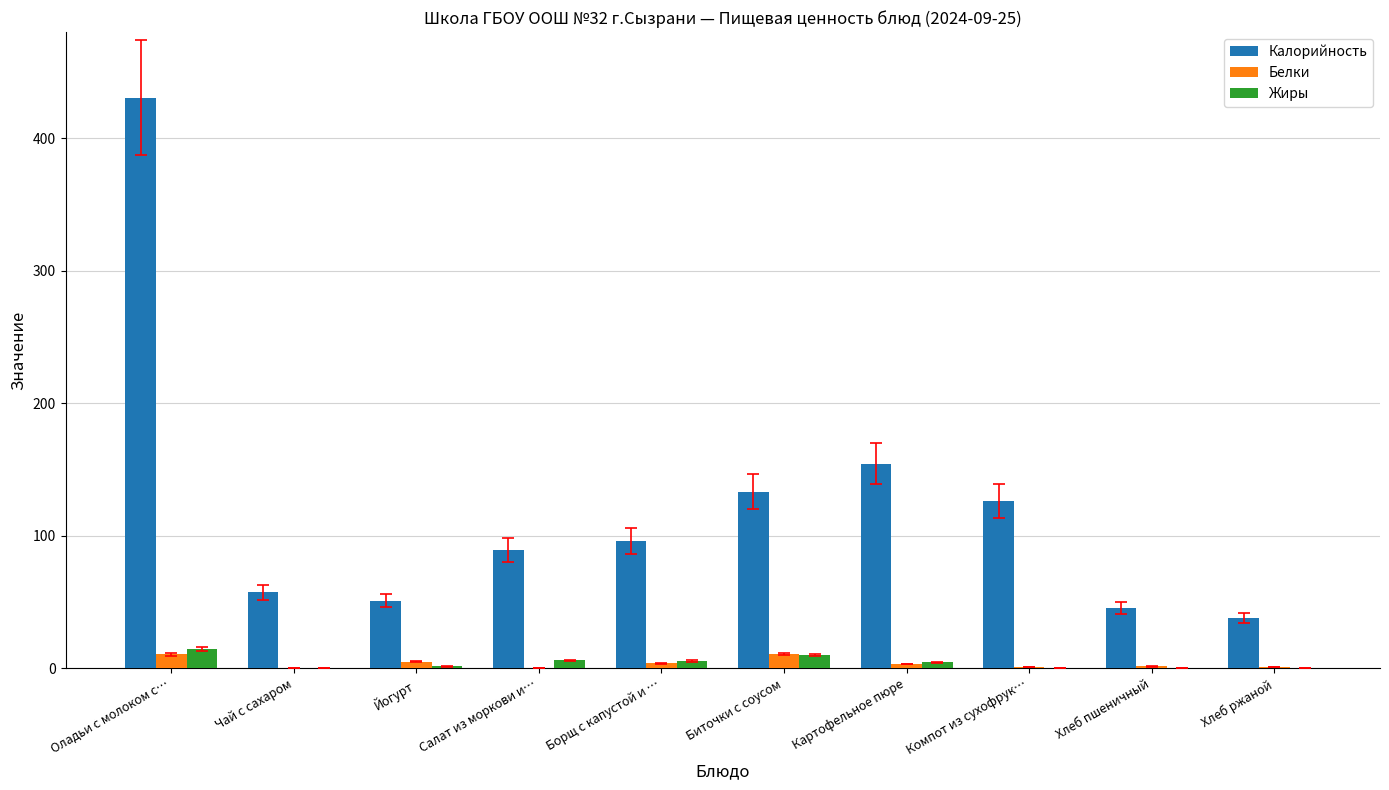

Which series has the largest total across all categories?

Калорийность